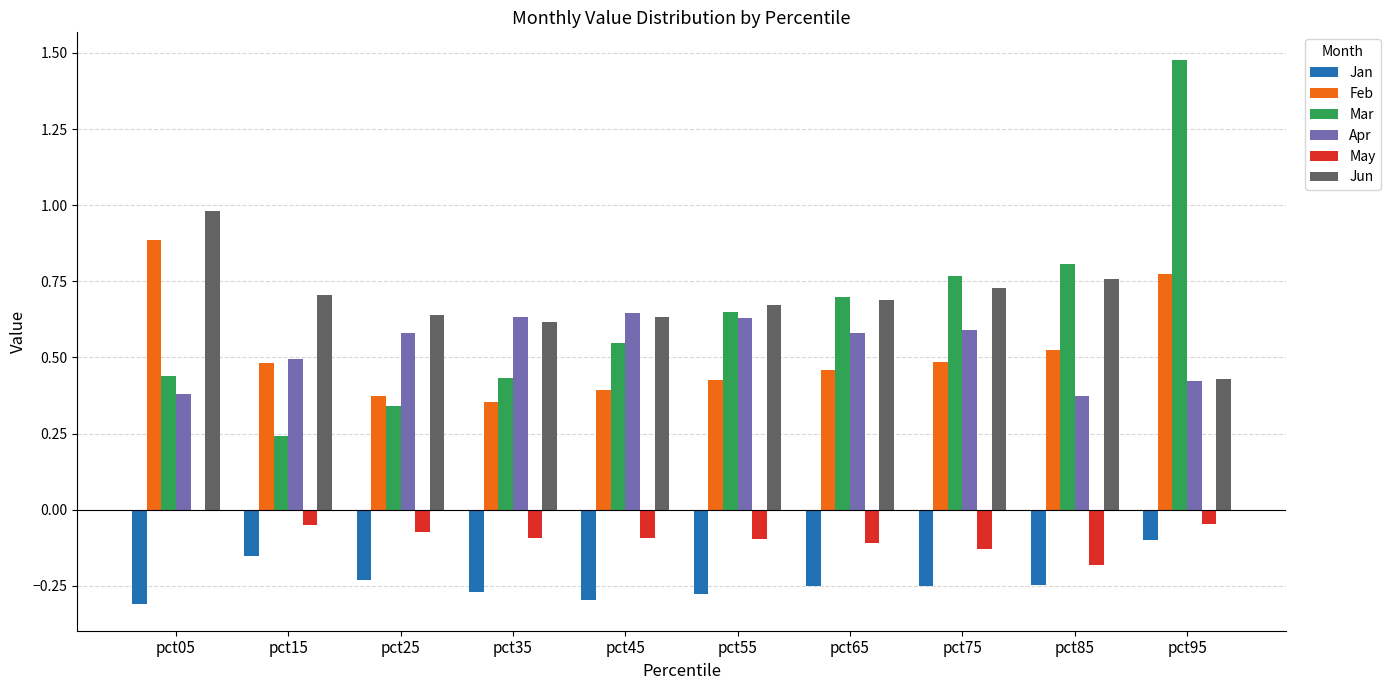

What is the sum of the Feb values at pct75 and pct25?

0.9